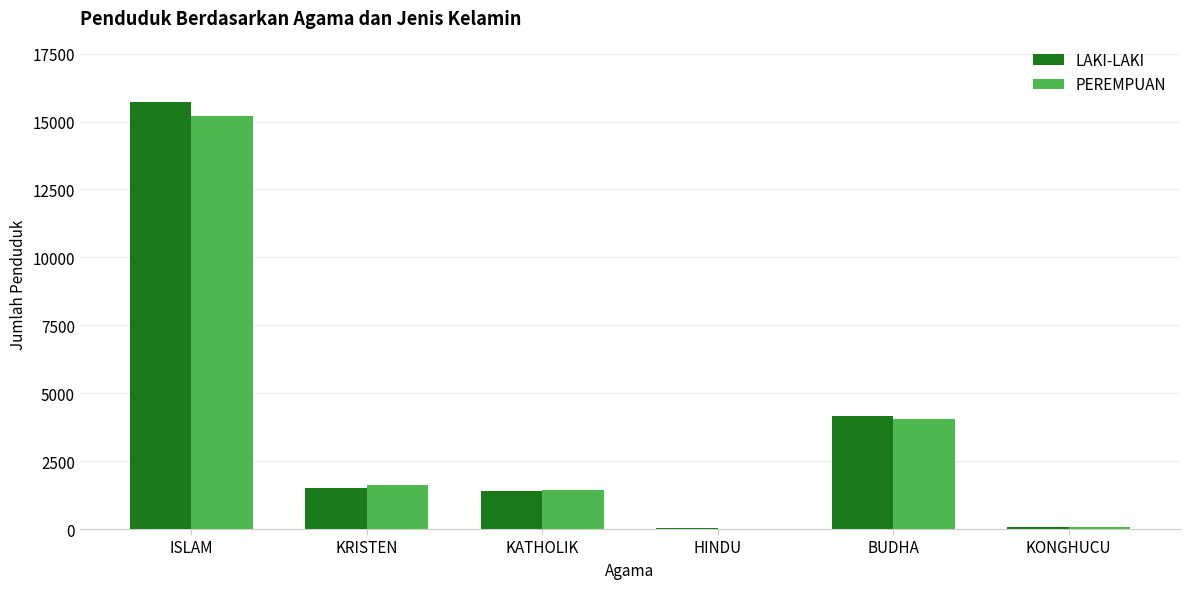

What is the sum of the LAKI-LAKI values at KATHOLIK and ISLAM?

17111